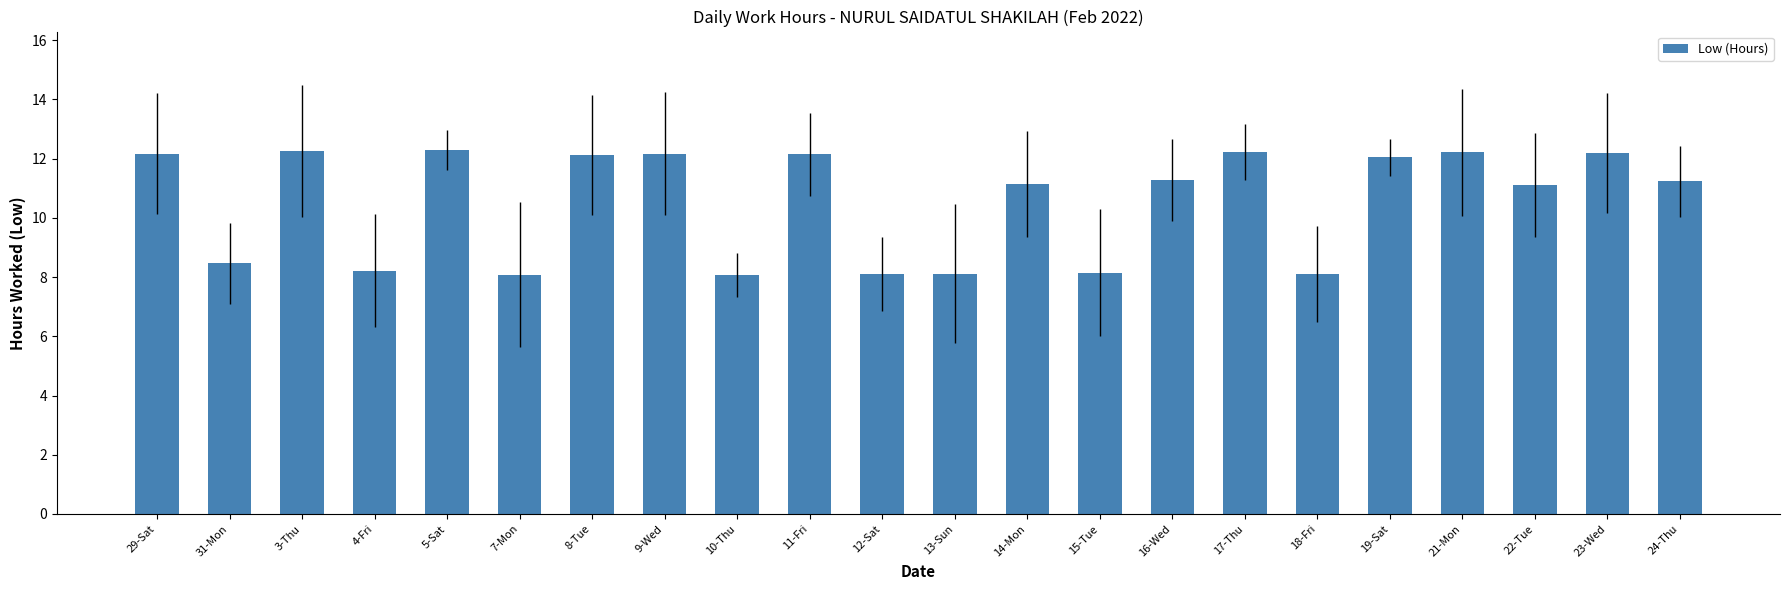

How many bars are there in total?

22